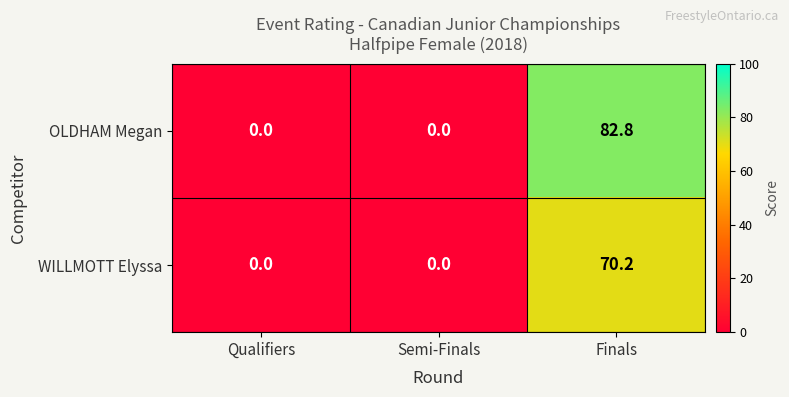

List the series in order of their overall mean, lowest first.

WILLMOTT Elyssa, OLDHAM Megan